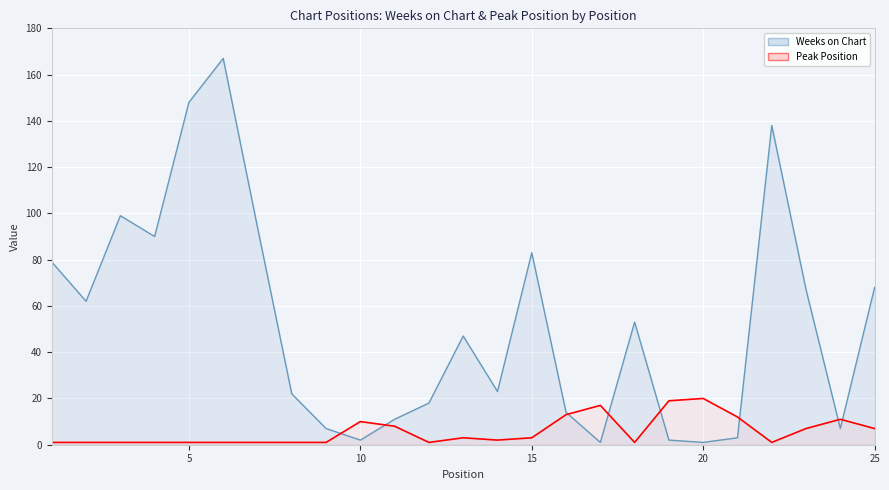

Which series has the widest spread of values?

Weeks on Chart